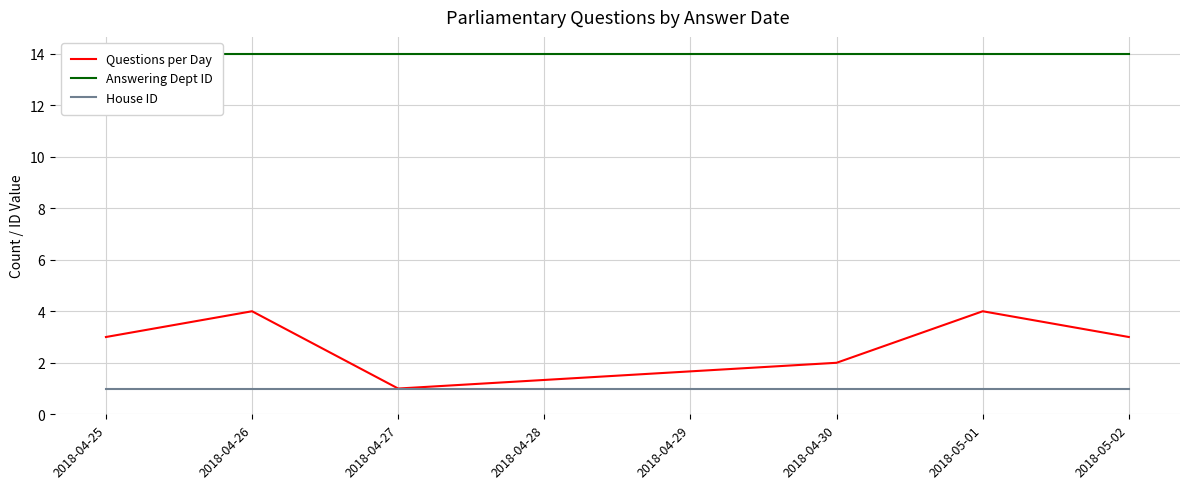

True or false: Questions per Day and House ID intersect in this chart.

False